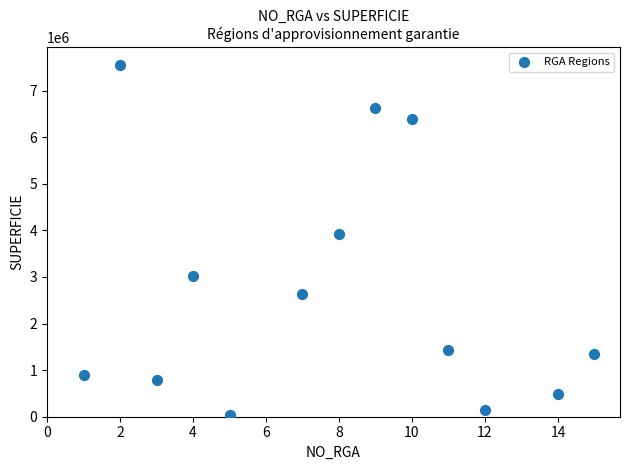

What is the range of Y values (max minus min)?

7509521.1